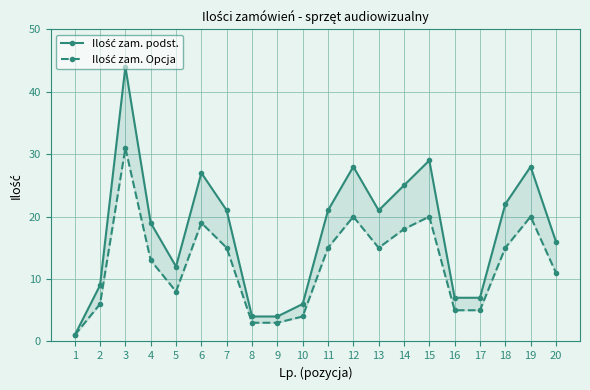

How many data points in Ilość zam. podst. are above 21?

7